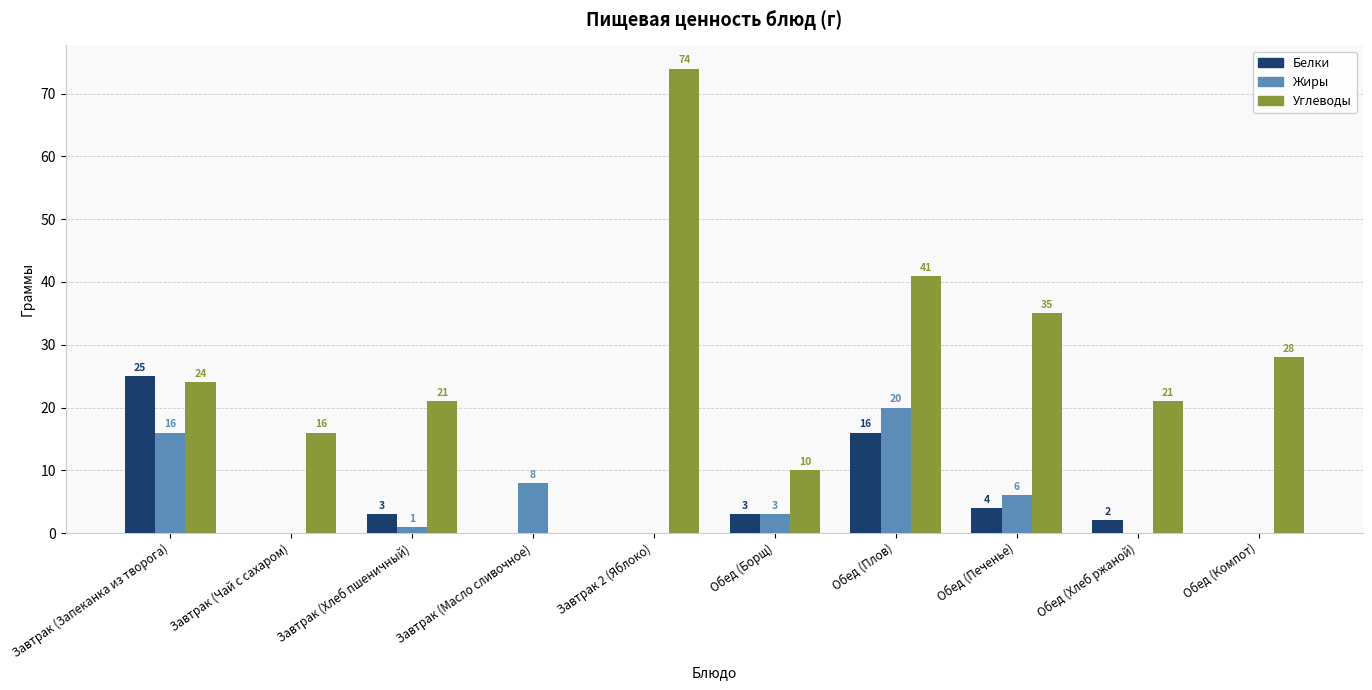

Count the number of categories in the chart.

10